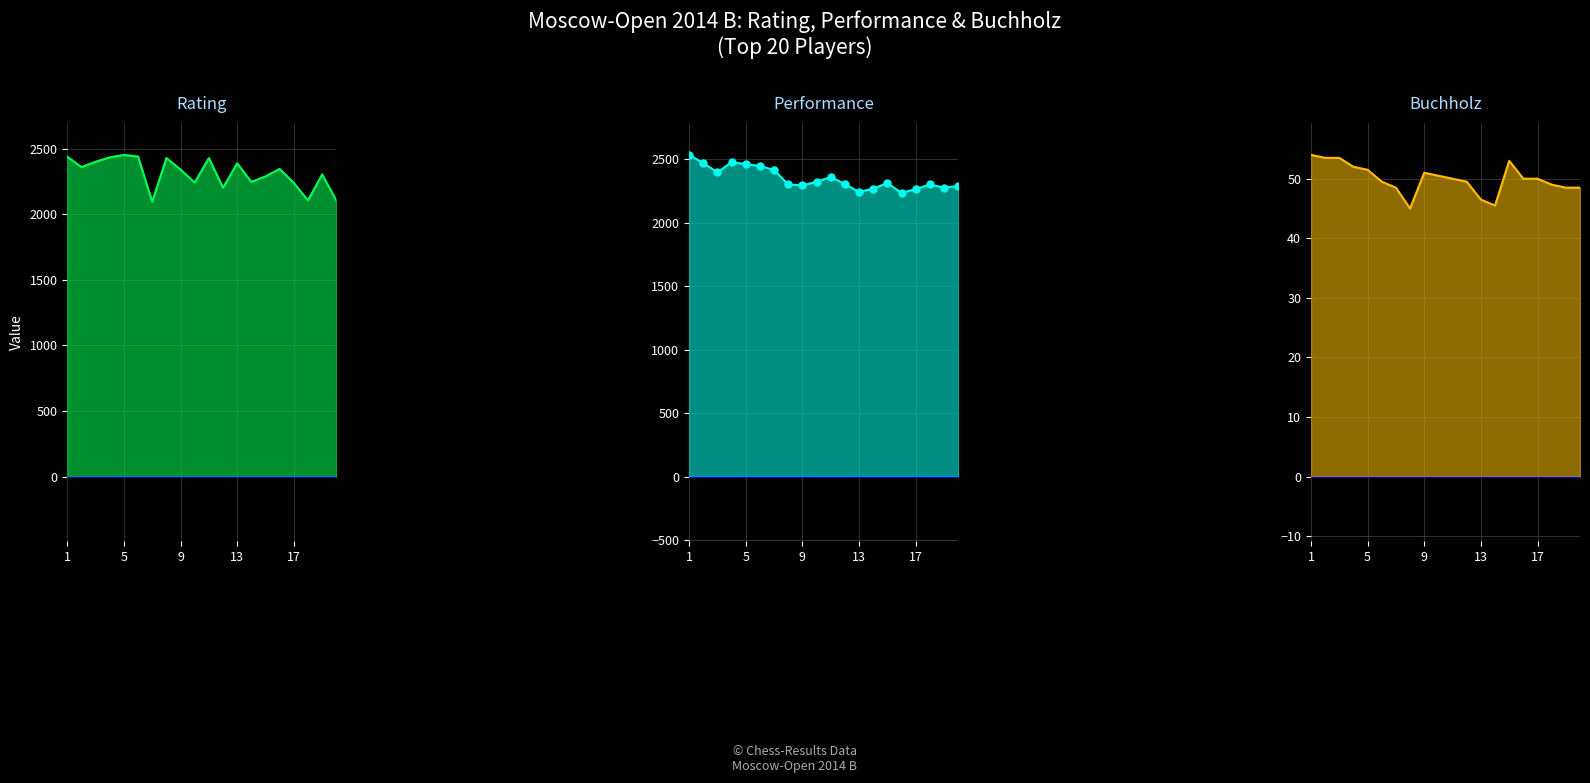

Which series reaches the maximum Y coordinate?

Performance line